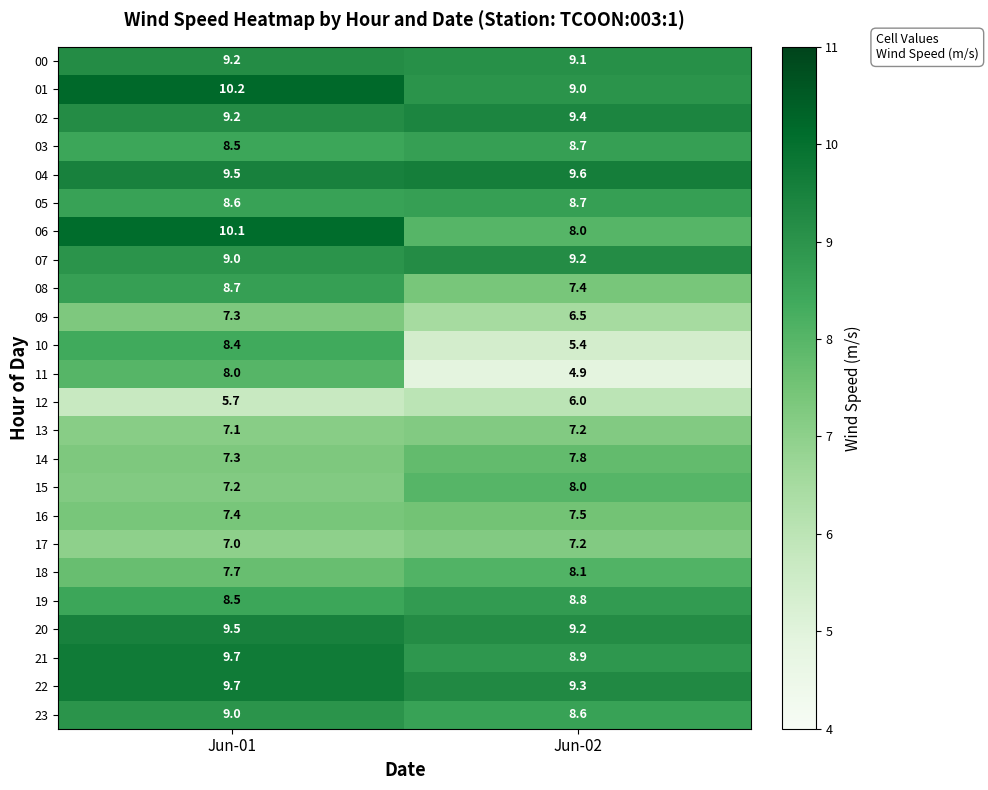

What is the average value of the 02 series?

9.3